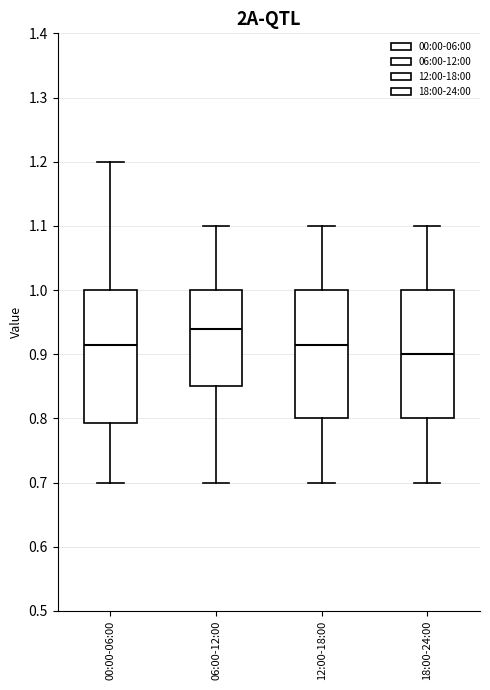

Reading left to right, transcribe this box plot: for each box, give where its median line is, the range the box spans, and where its two whiskers end, as read against the y-axis. The values are not printed on the chart, so give them approximately, as read against the axis.

00:00-06:00: median 0.92, box 0.79 to 1.00, whiskers 0.70 to 1.20
06:00-12:00: median 0.94, box 0.85 to 1.00, whiskers 0.70 to 1.10
12:00-18:00: median 0.92, box 0.80 to 1.00, whiskers 0.70 to 1.10
18:00-24:00: median 0.90, box 0.80 to 1.00, whiskers 0.70 to 1.10